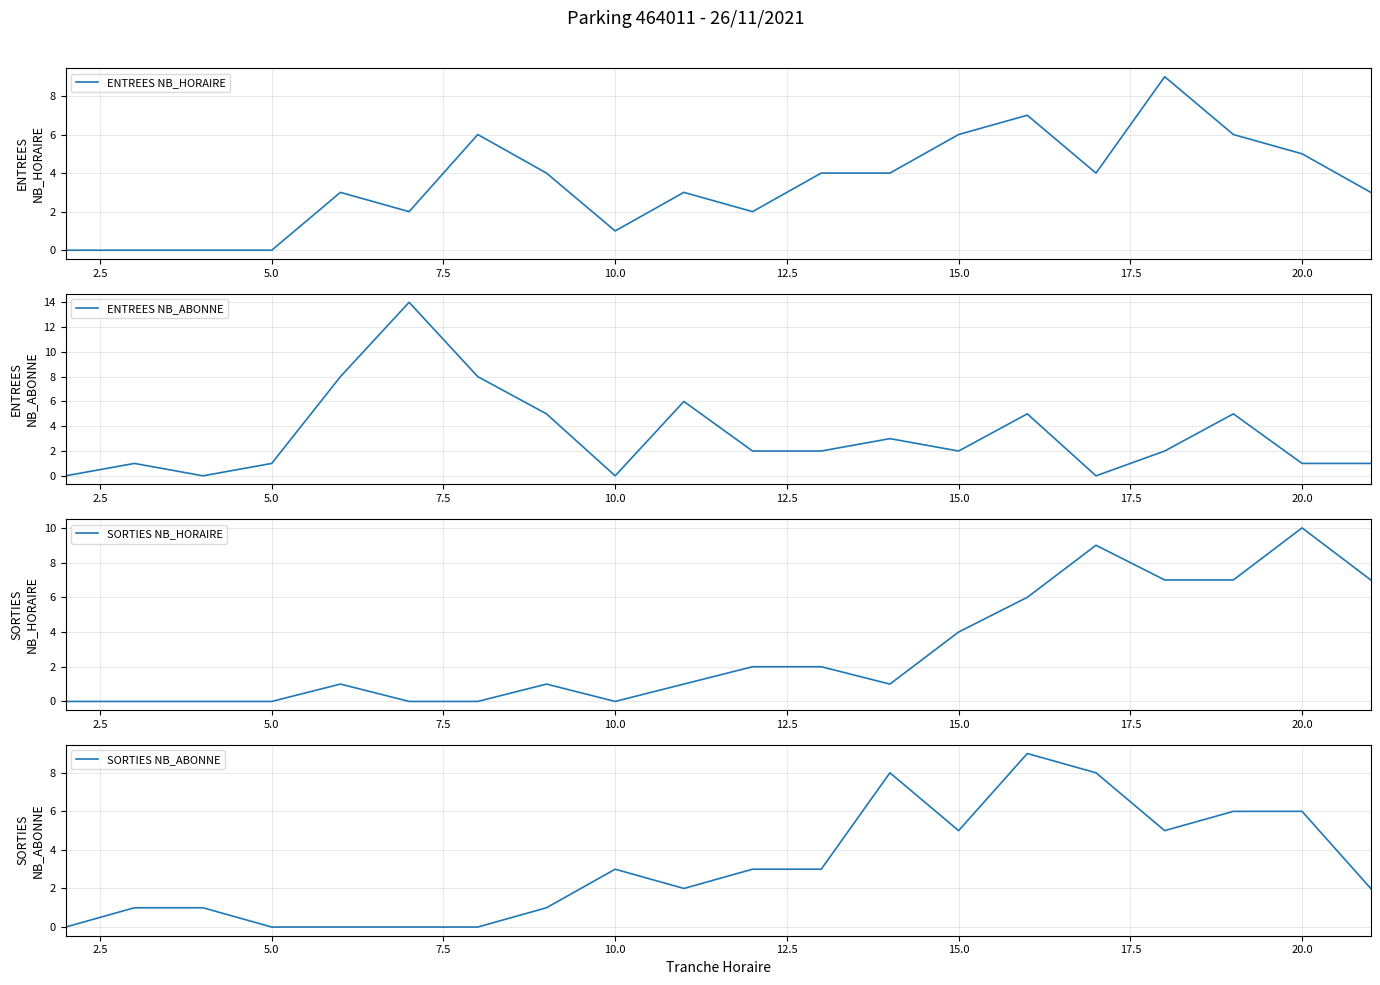

What is the highest value of the ENTREES NB_HORAIRE series?

9